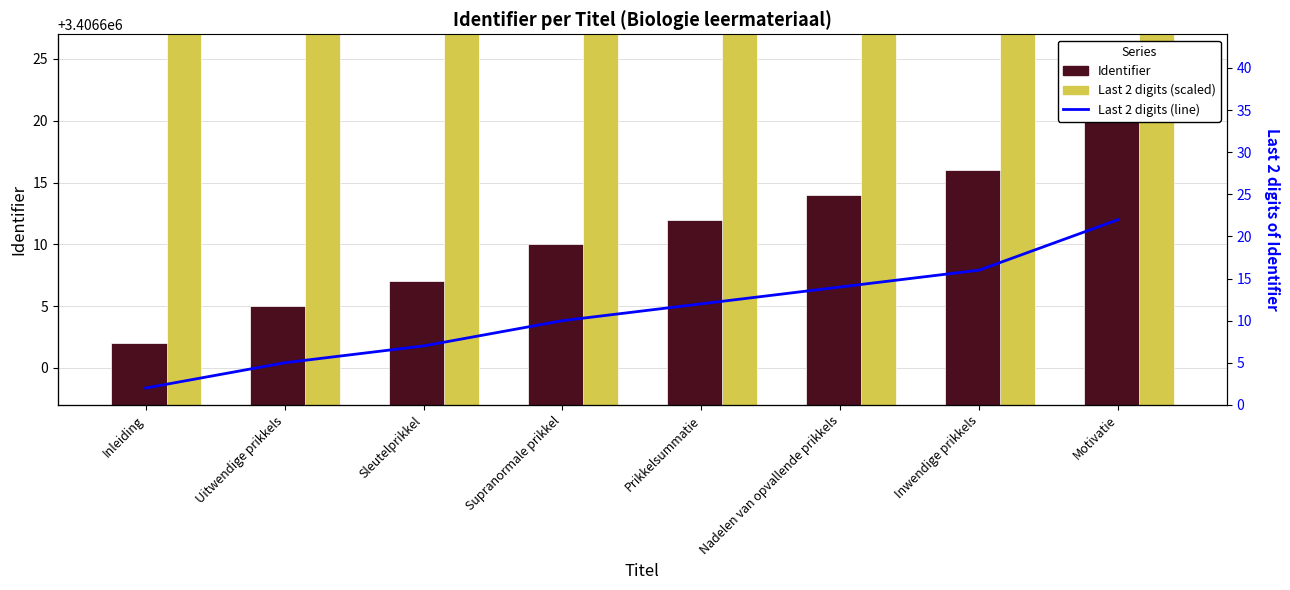

The Scaled last 2 digits series shows 3406602.0 at Inleiding. True or false?

True